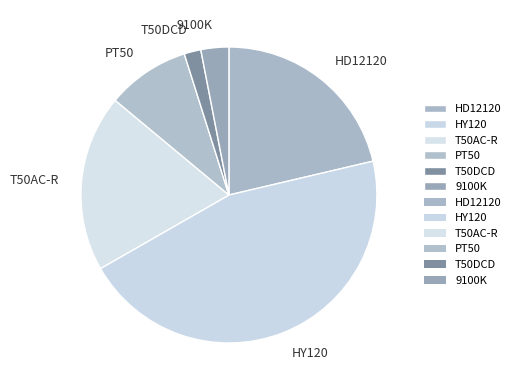

Combined, do T50DCD and 9100K account for over 50%?

No